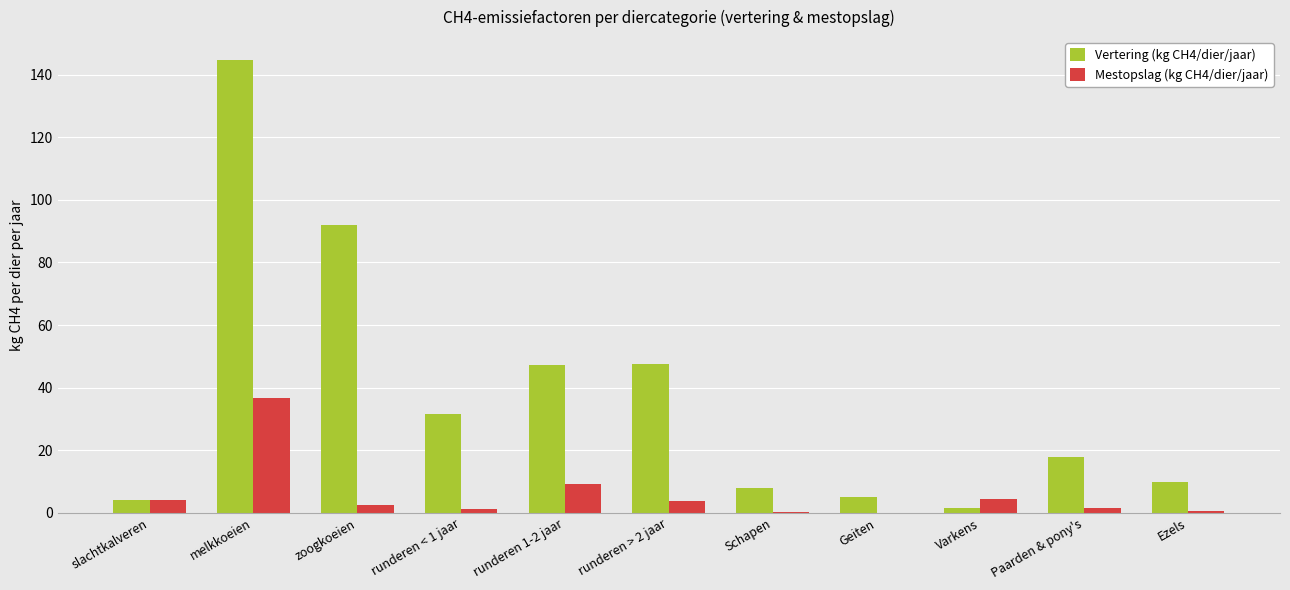

What are all the series names shown in the legend?

Vertering (kg CH4/dier/jaar), Mestopslag (kg CH4/dier/jaar)